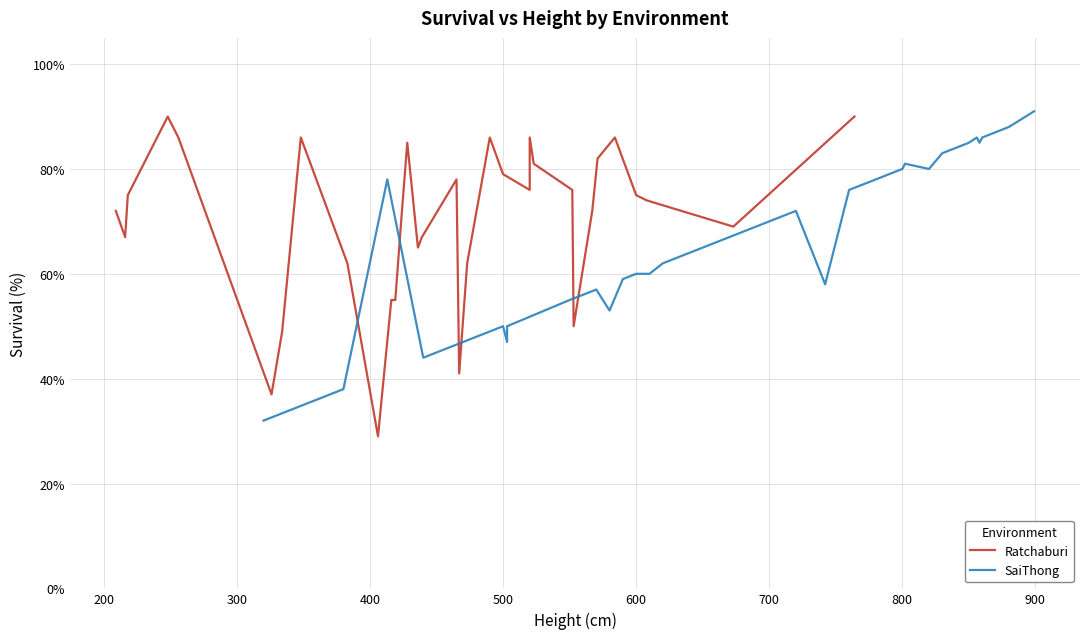

Count the number of categories in the chart.

34